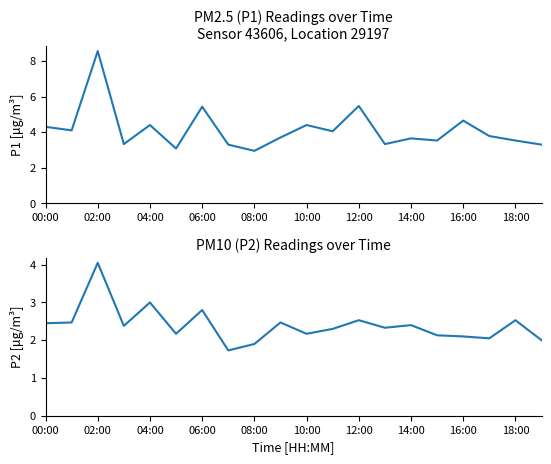

What is the sum of all P2 values?

48.0